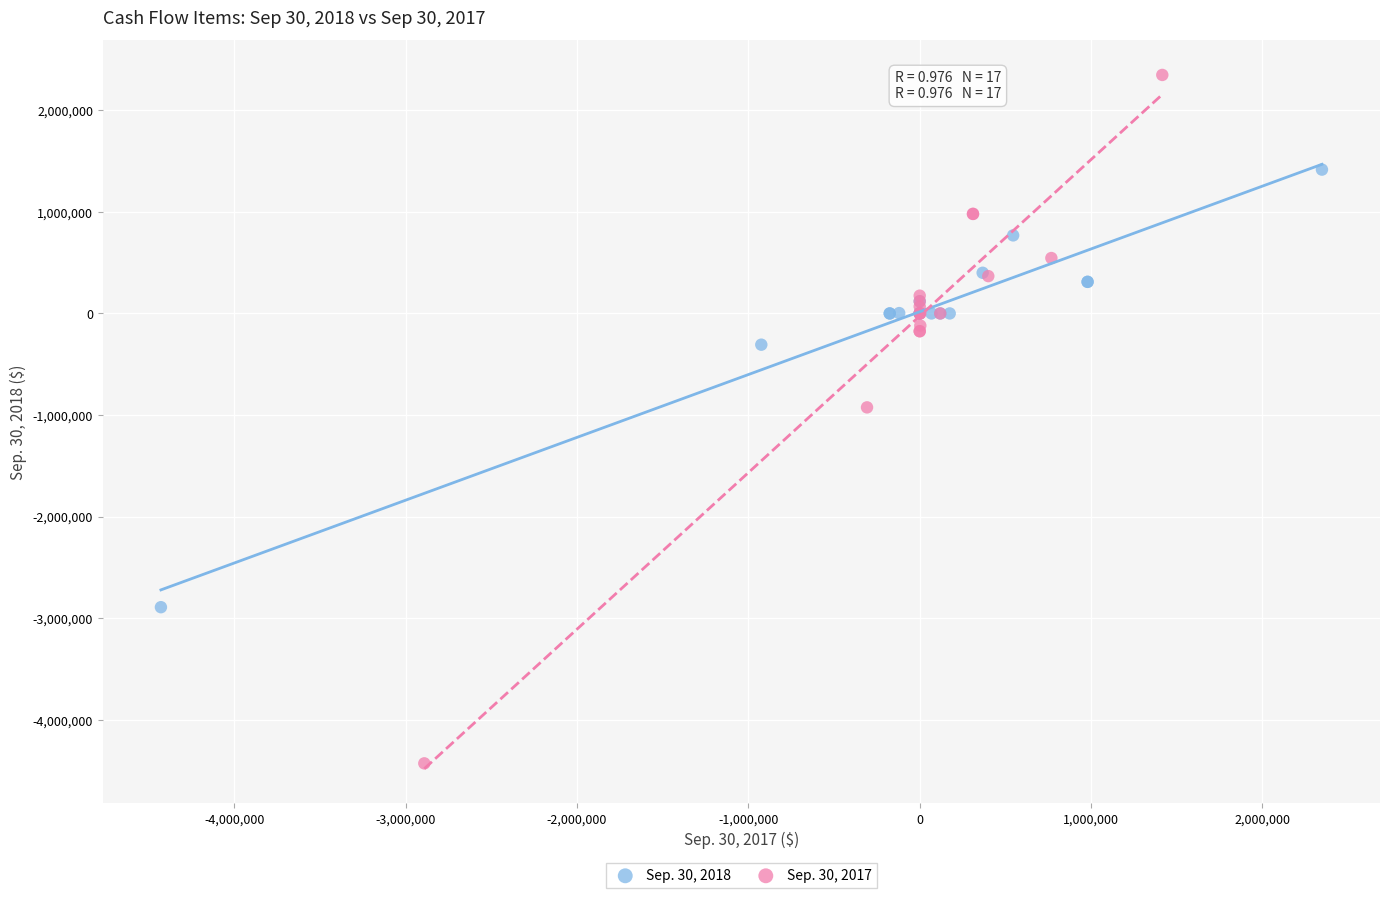

Which series has the largest Y range (max minus min)?

Sep. 30, 2017